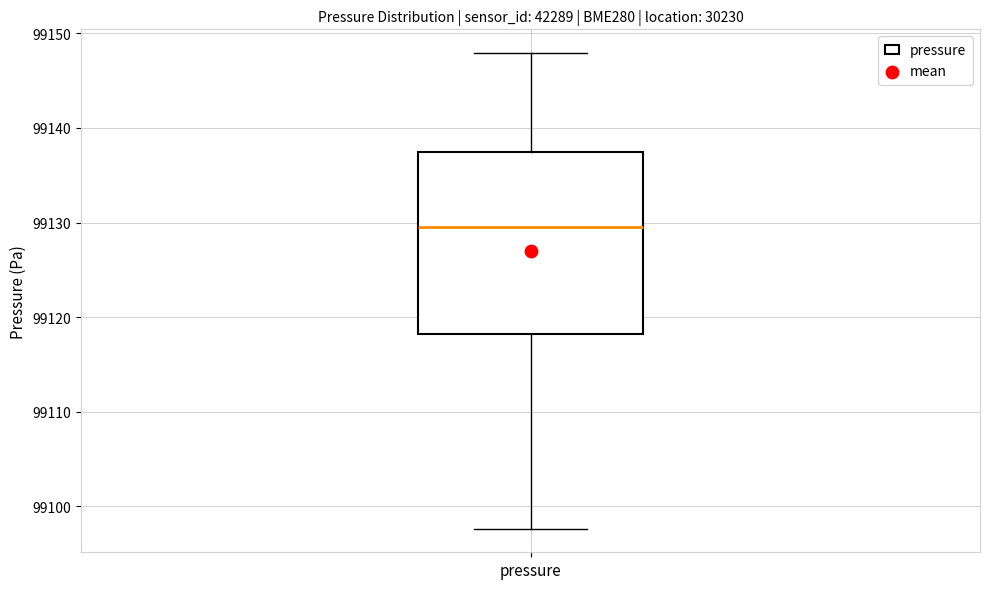

Read this box plot against the y-axis: the position of the median line, the range covered by the box, and the ends of both whiskers. The values are not printed on the chart, so give them approximately, as read against the axis.

median 99130, box 99118 to 99137, whiskers 99098 to 99148